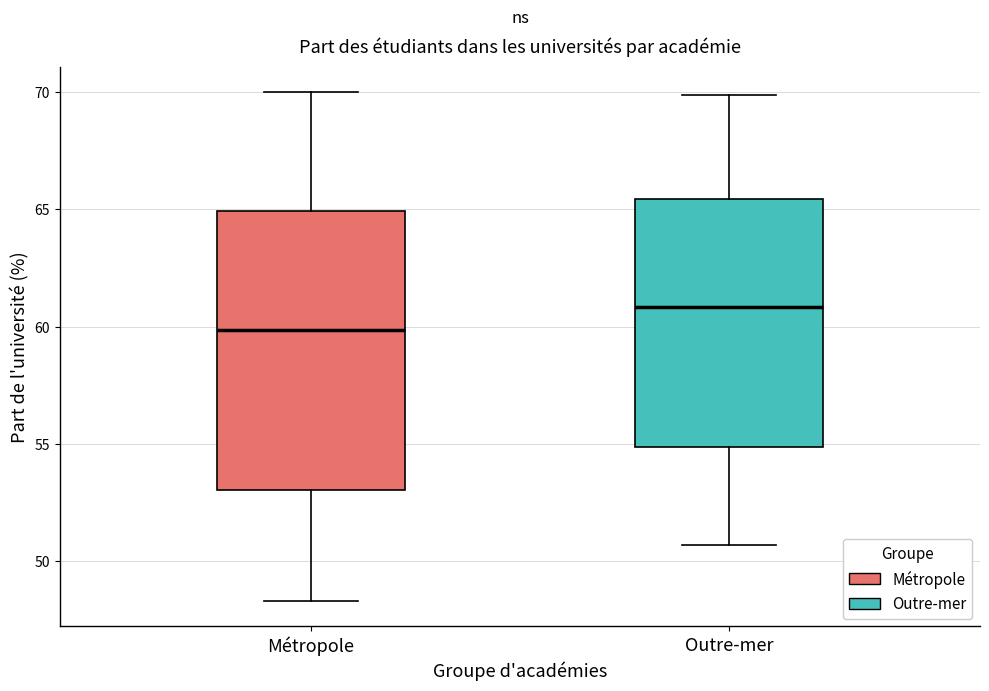

Where is the lower edge of the box for Outre-mer on the y-axis? The values are not printed on the chart, so give them approximately, as read against the axis.

55.0